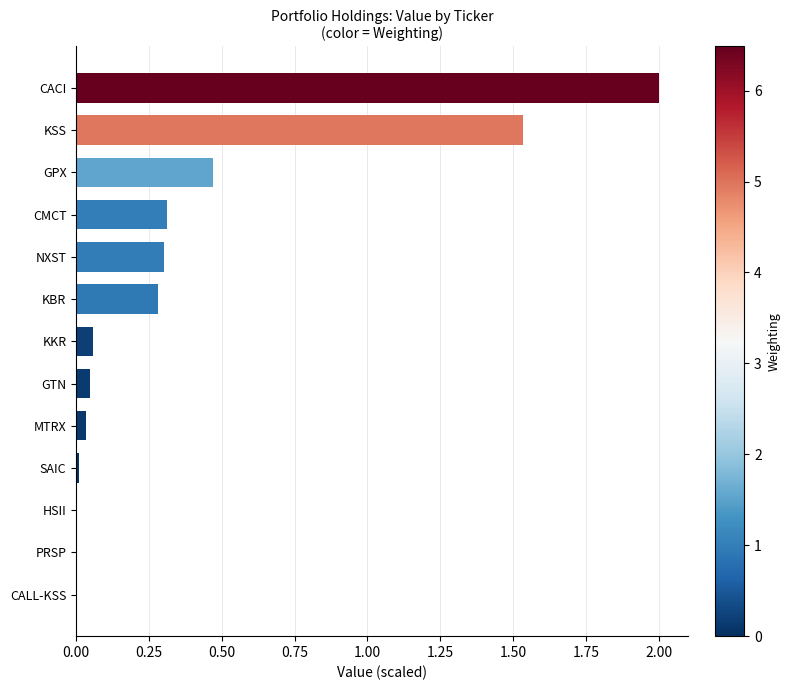

What is the approximate value at KBR?

0.3